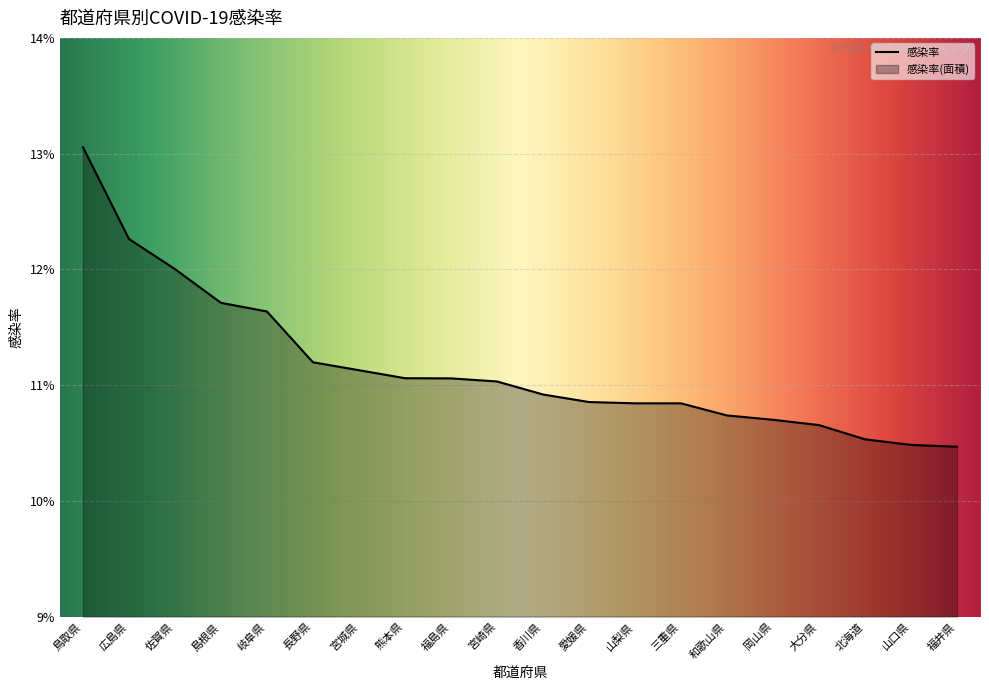

True or false: the data has more than 1 interior local peaks.

False